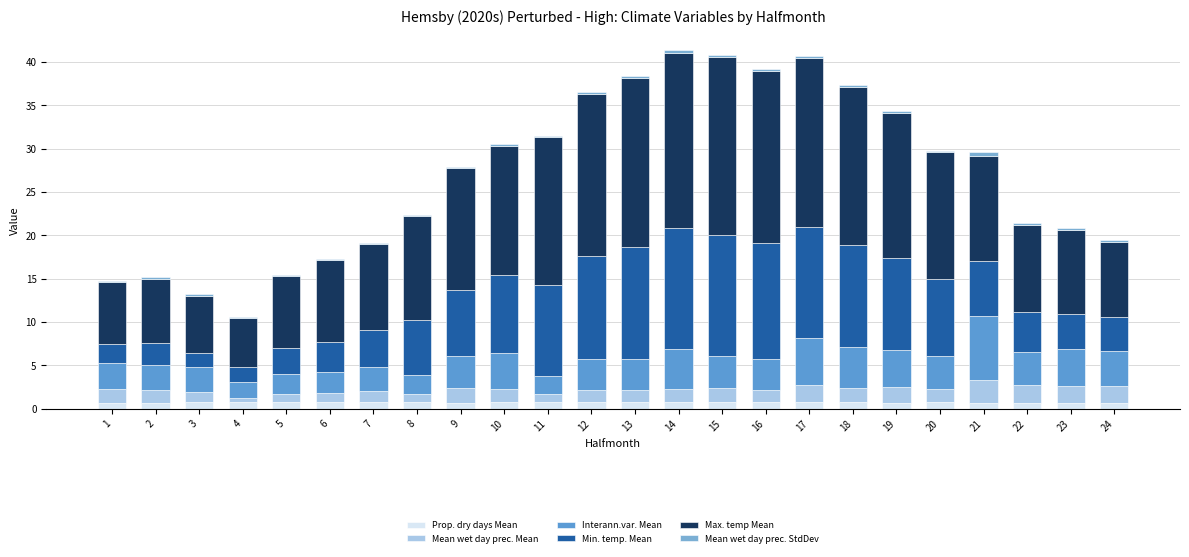

What value does the Min. temp. Mean series have at 15?

13.9